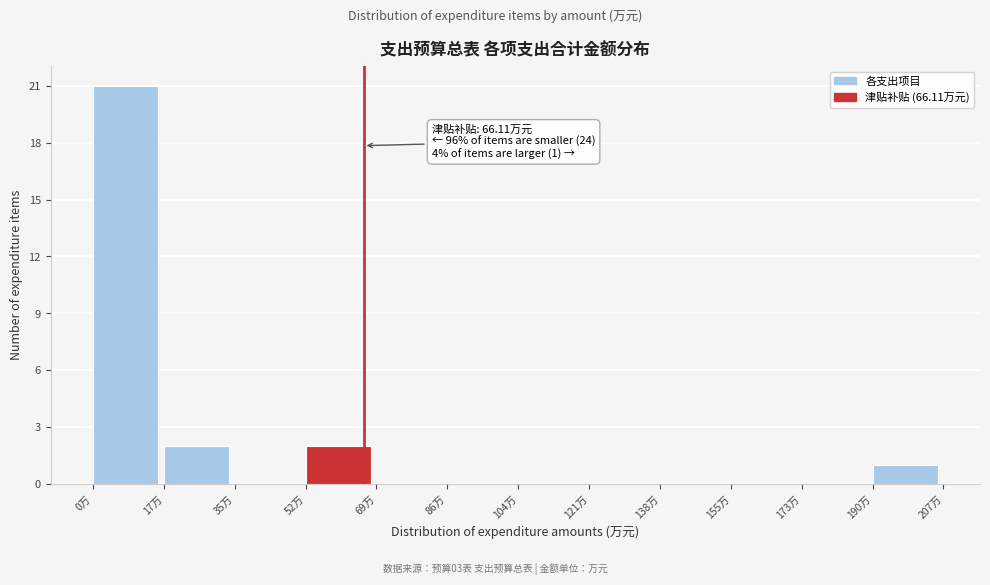

Over which range of the x-axis is the bar tallest?

0 to 18